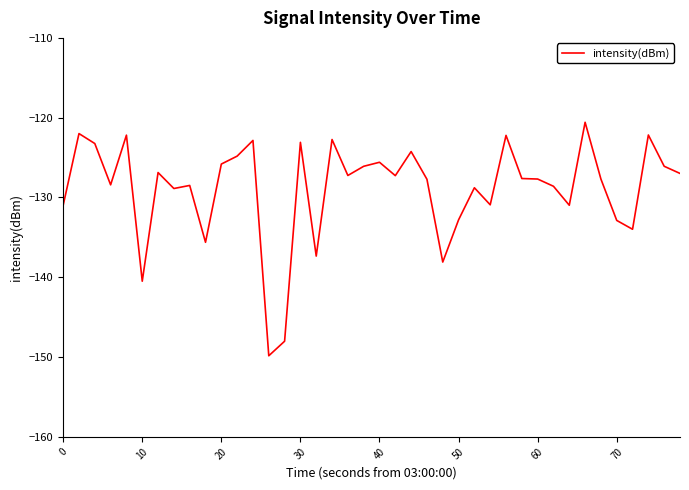

What is the difference between the maximum and minimum values?

29.3